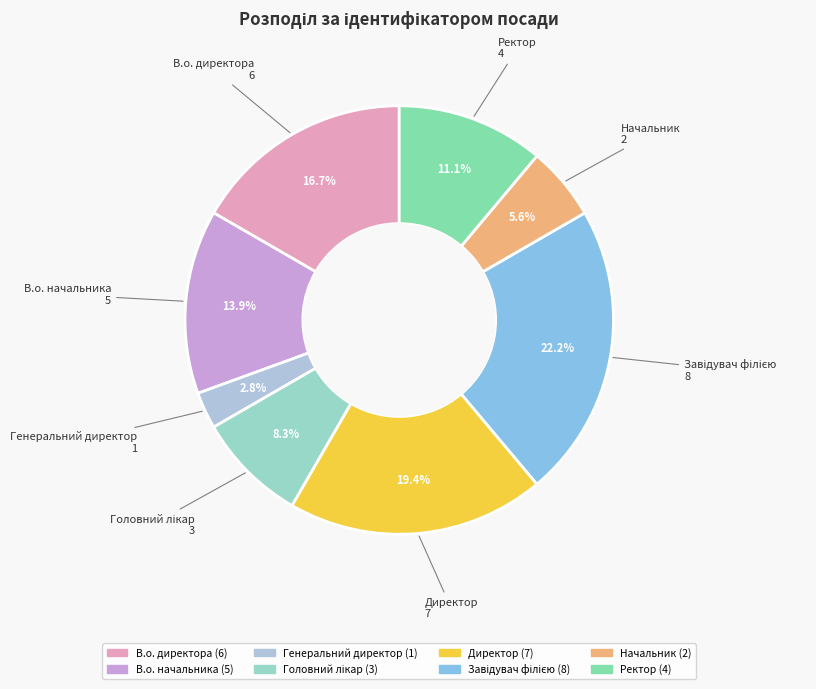

Does Начальник represent more than half of the total?

No